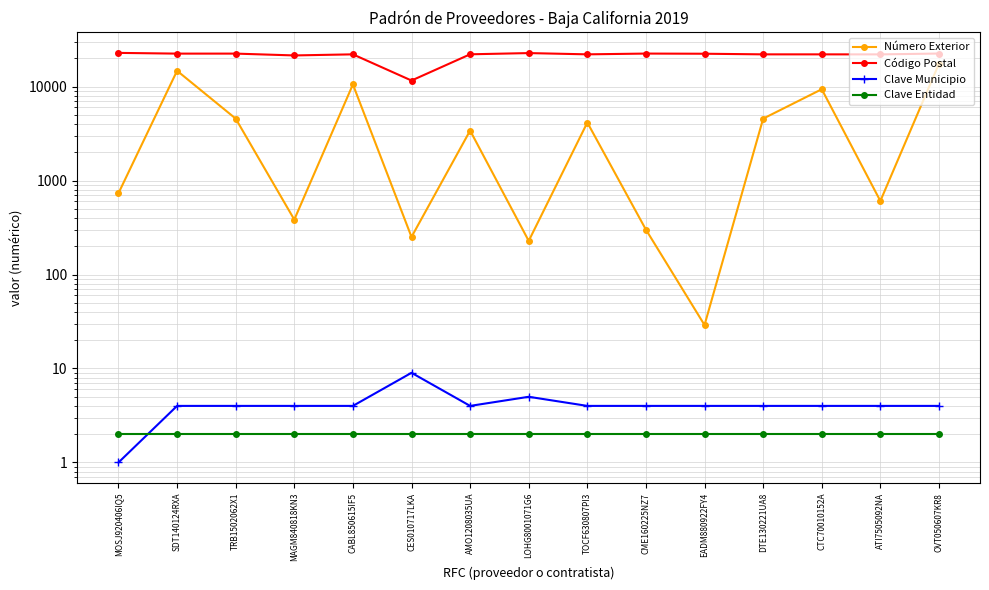

What position from the left is LOHG8001071G6?

8